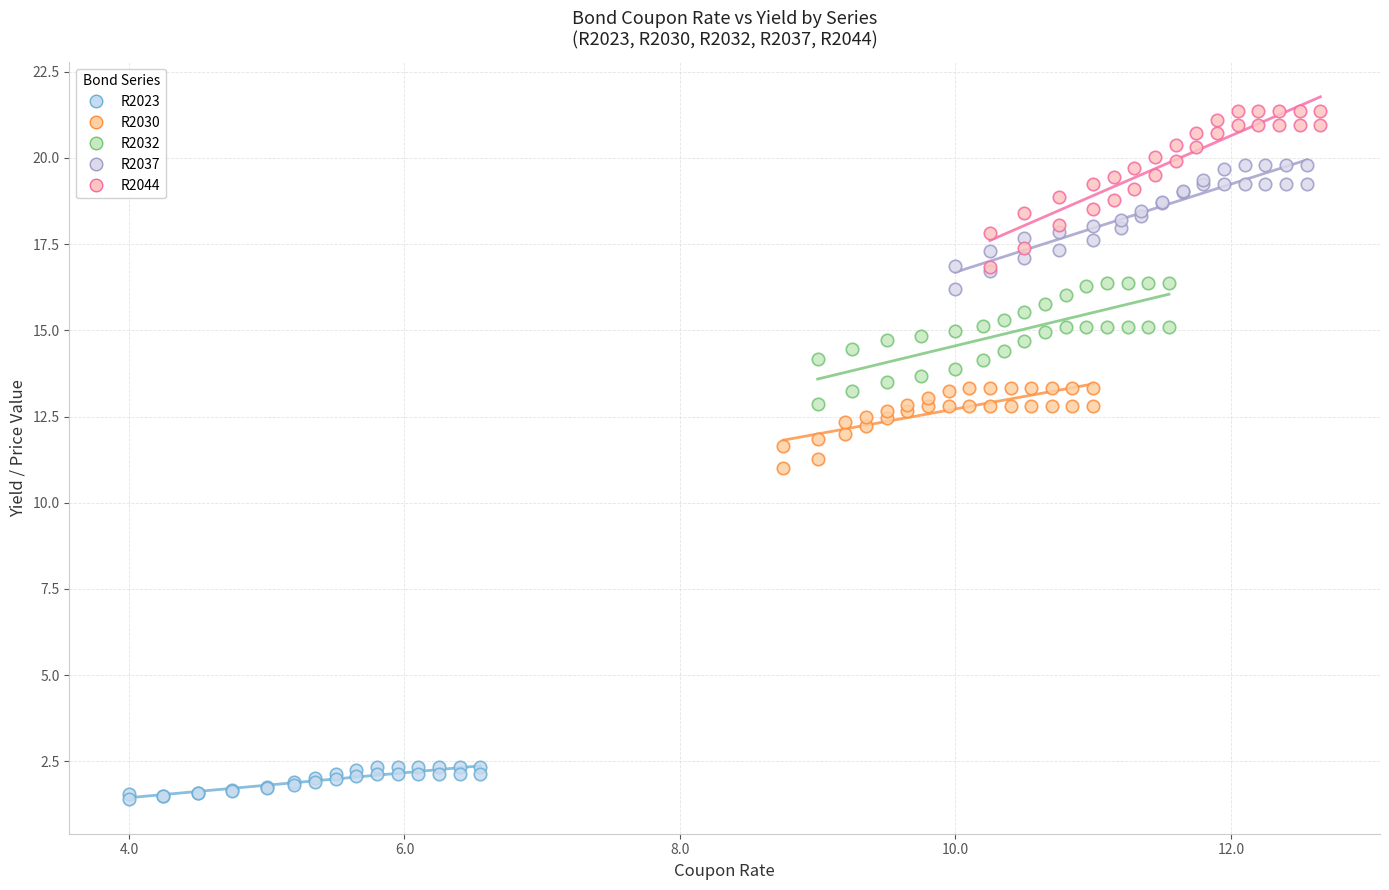

Which series contains the lowest Y value?

R2023